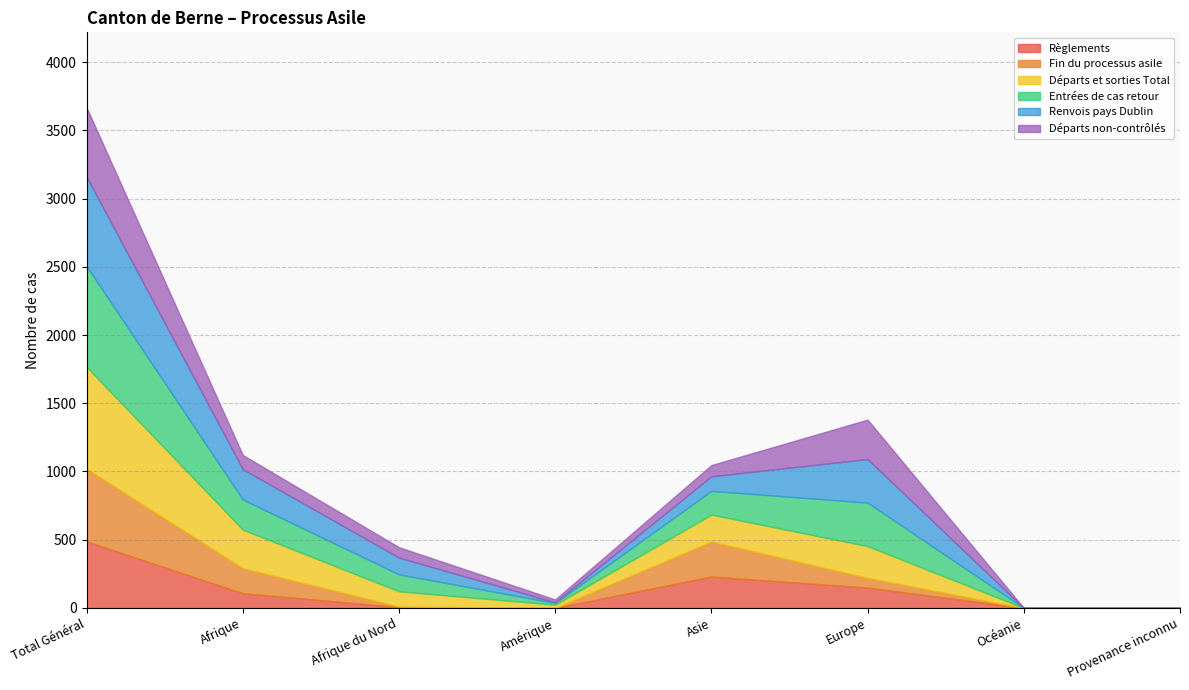

What is the difference between the Règlements values at Amérique and Afrique du Nord?

6